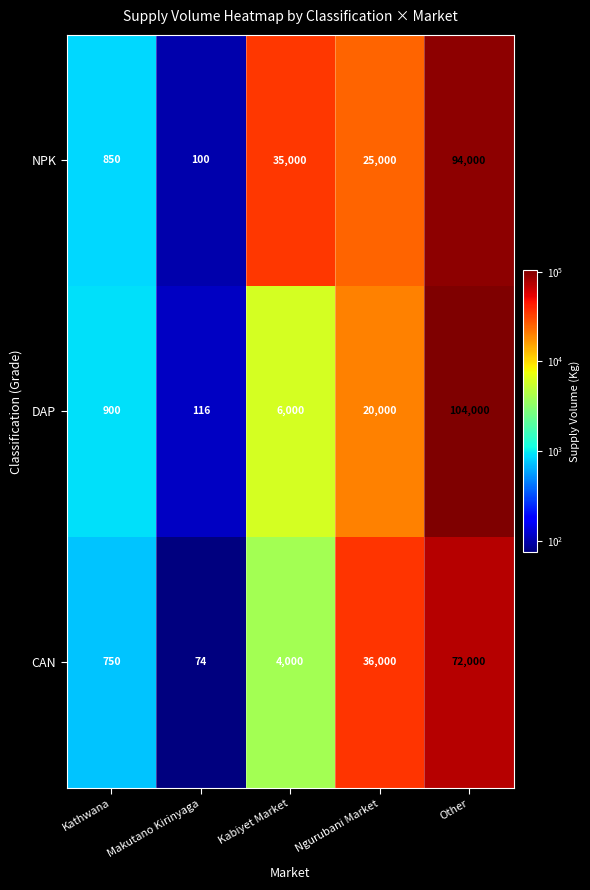

What is the sum of all DAP values?

131016